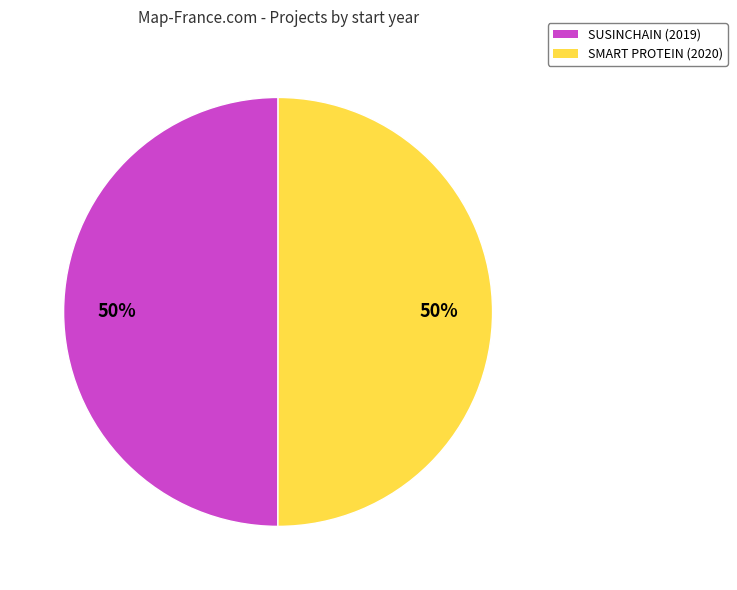

Do SUSINCHAIN (2019) and SMART PROTEIN (2020) together represent more than half of the pie?

Yes